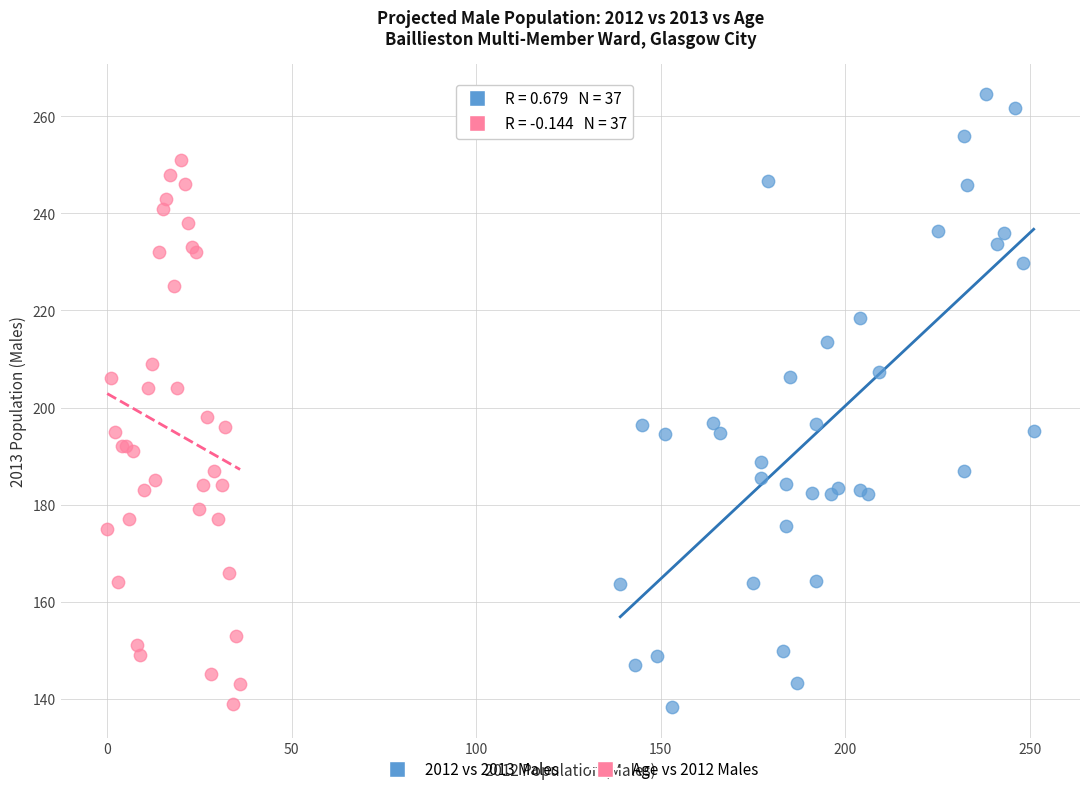

Which series has the largest Y range (max minus min)?

2012 vs 2013 Males